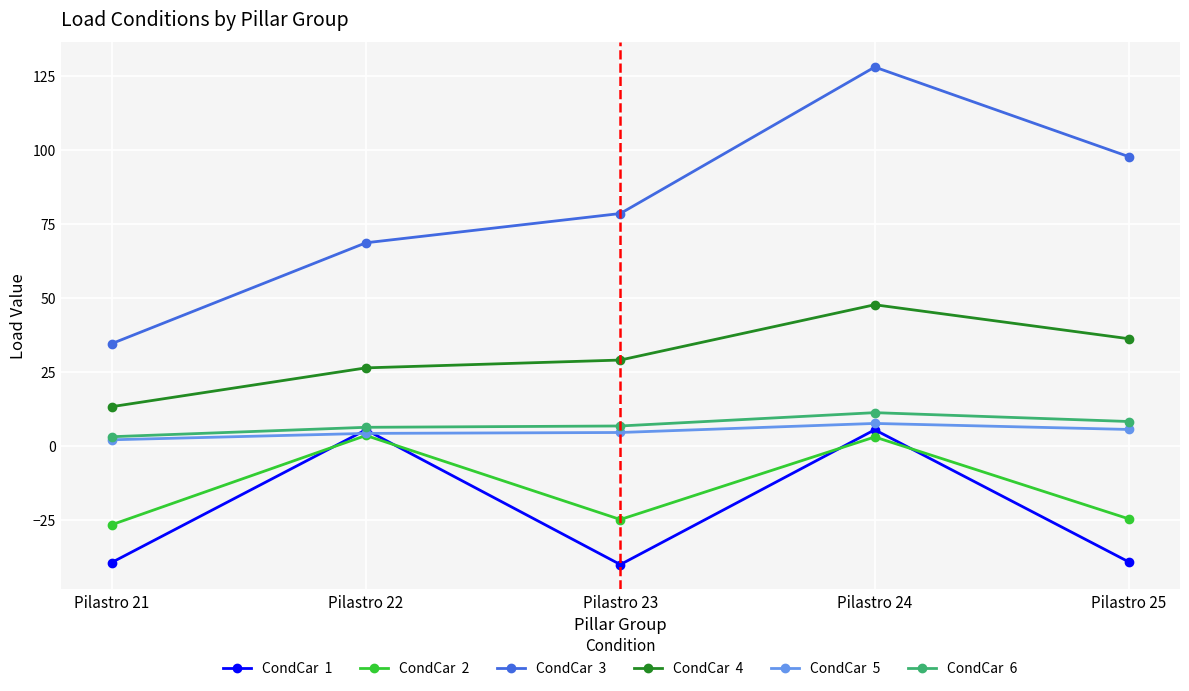

What is the minimum value shown in the chart?

-40.0